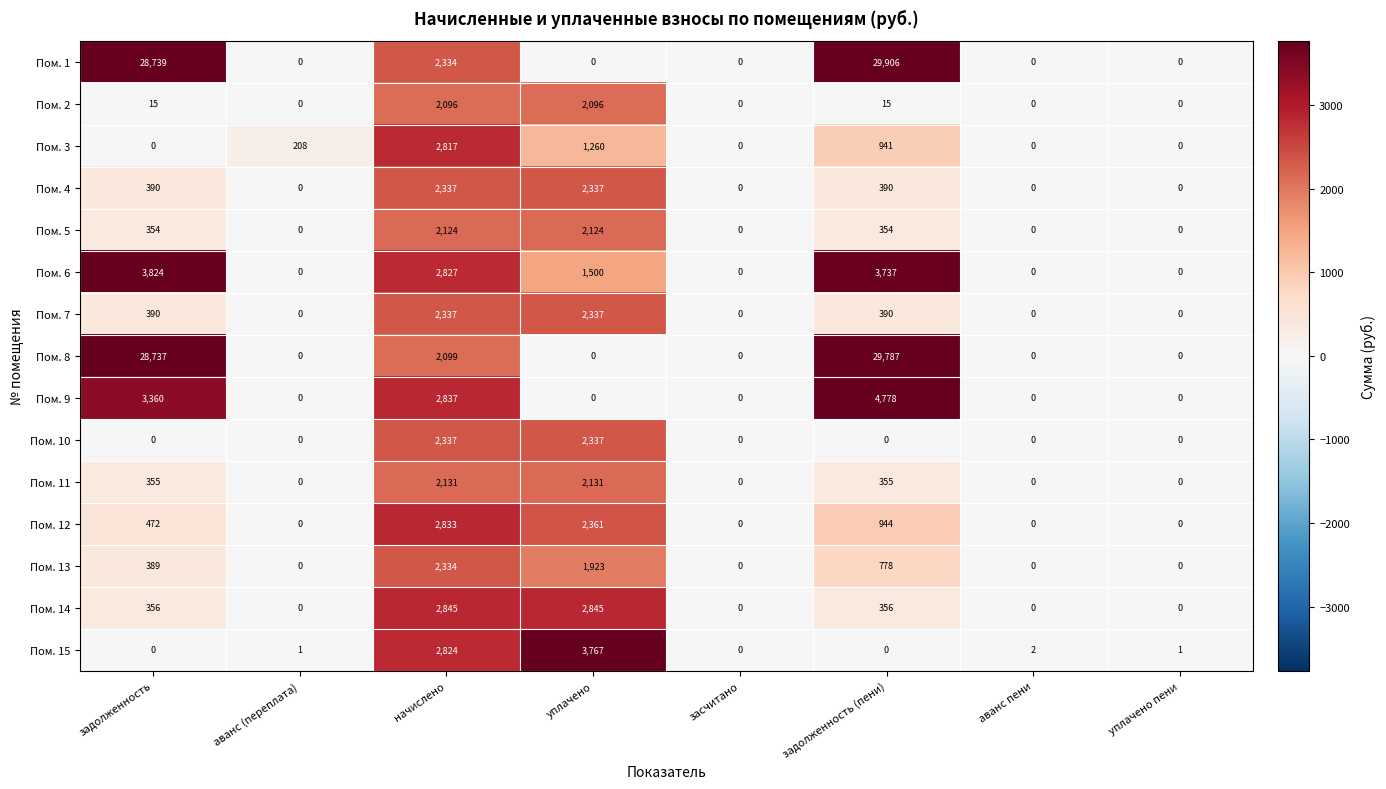

What is the difference between the Пом. 2 values at уплачено and задолженность (пени)?

2081